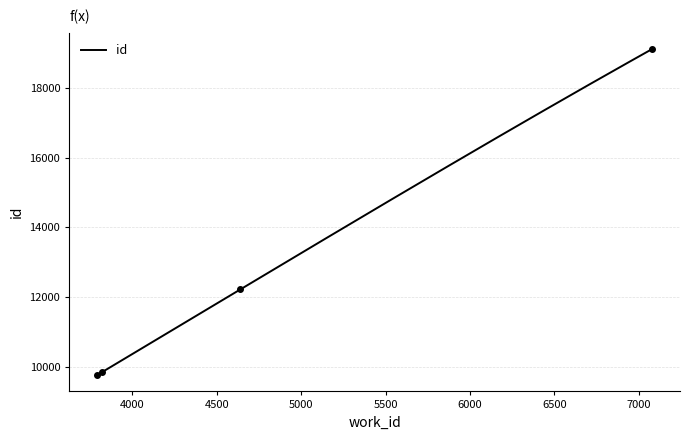

Reading right to left, what are all the values shown in this chart?

19125	12216	9840	9756